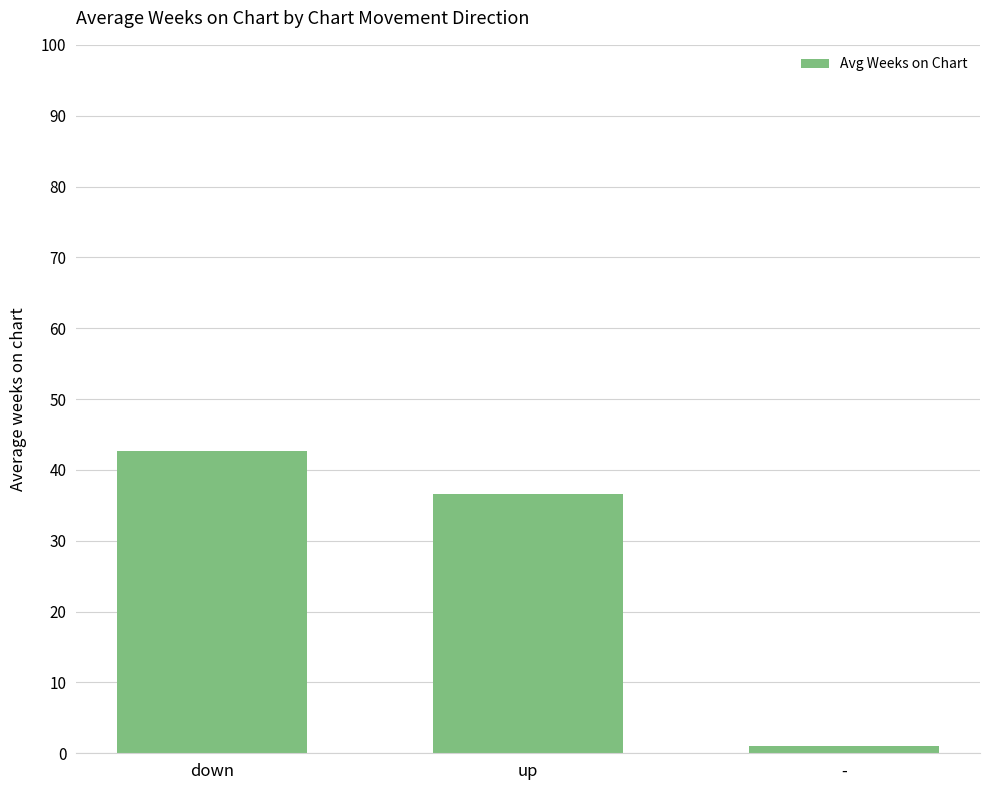

What is the difference between the values at up and down?

6.1